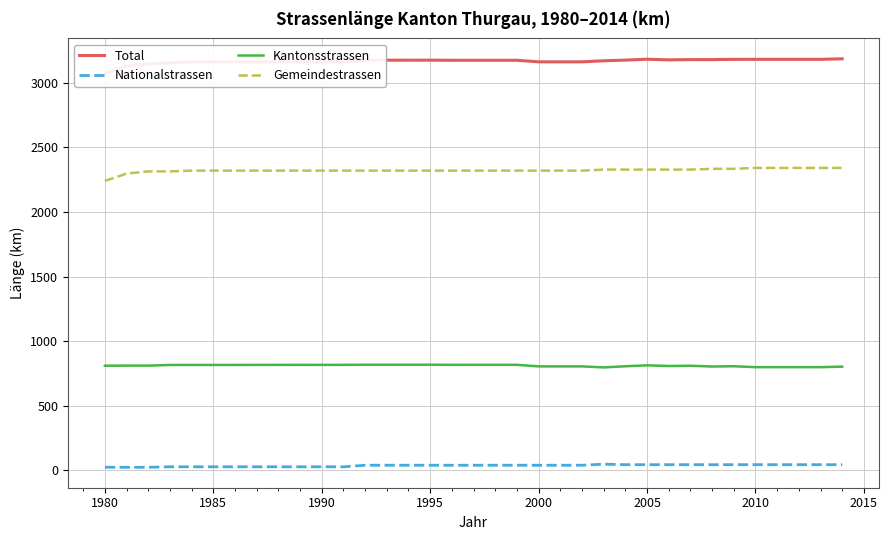

What is the smallest value displayed?

22.5